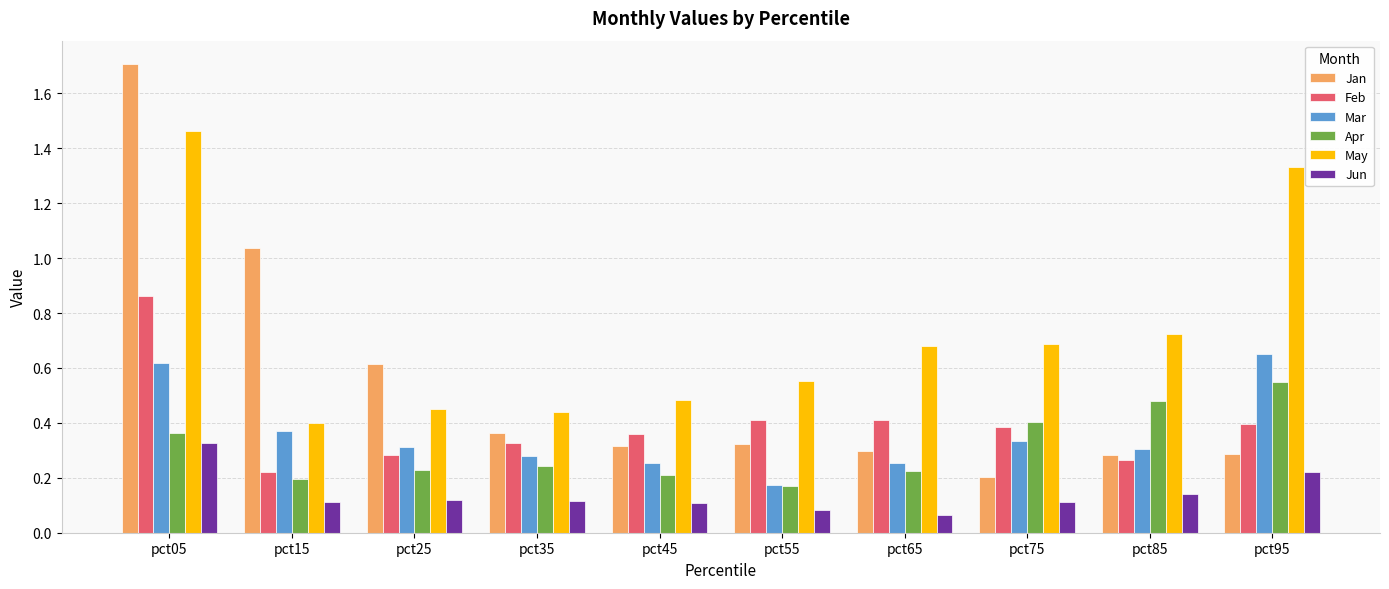

Is the value of Apr at pct45 greater than the value of Mar at pct05?

No